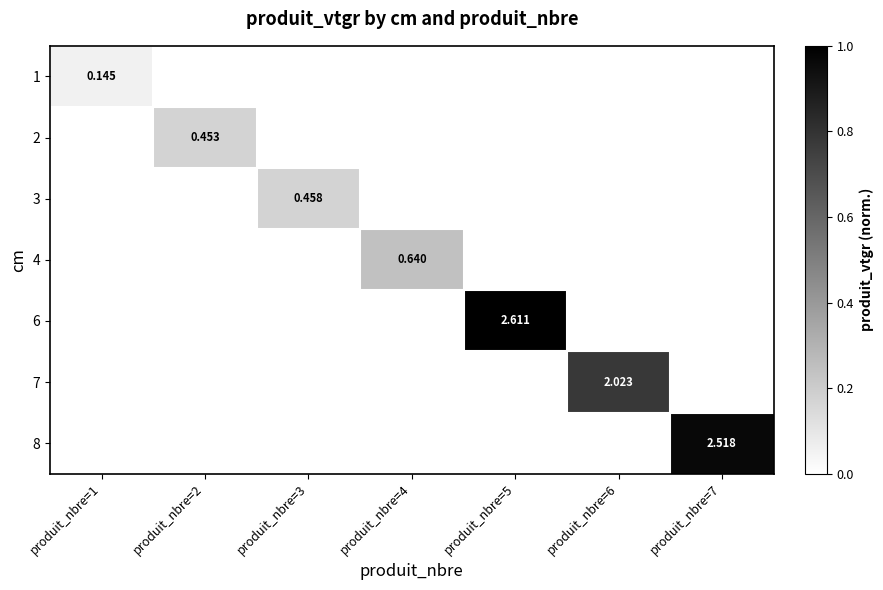

Where is 1 nearest to the value 0?

produit_nbre=2